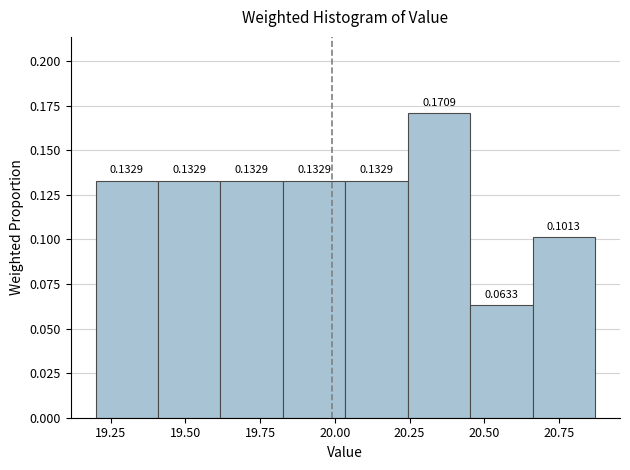

Reading left to right, transcribe this chart: for each bar, give the range it covers on the x-axis and its height. The bar edges are not printed on the chart, so give them approximately, as read against the axis.

19.20 to 19.40: 0.1329
19.40 to 19.60: 0.1329
19.60 to 19.85: 0.1329
19.85 to 20.05: 0.1329
20.05 to 20.25: 0.1329
20.25 to 20.45: 0.1709
20.45 to 20.65: 0.0633
20.65 to 20.85: 0.1013